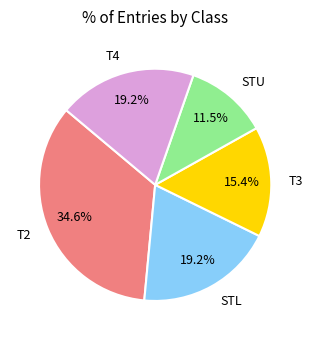

What percentage is the T4 slice, to the nearest percent?

19%